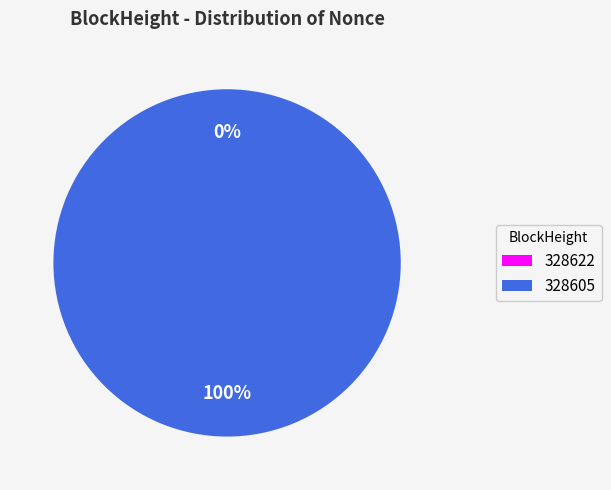

To the nearest percent, what is the average slice percentage?

50%